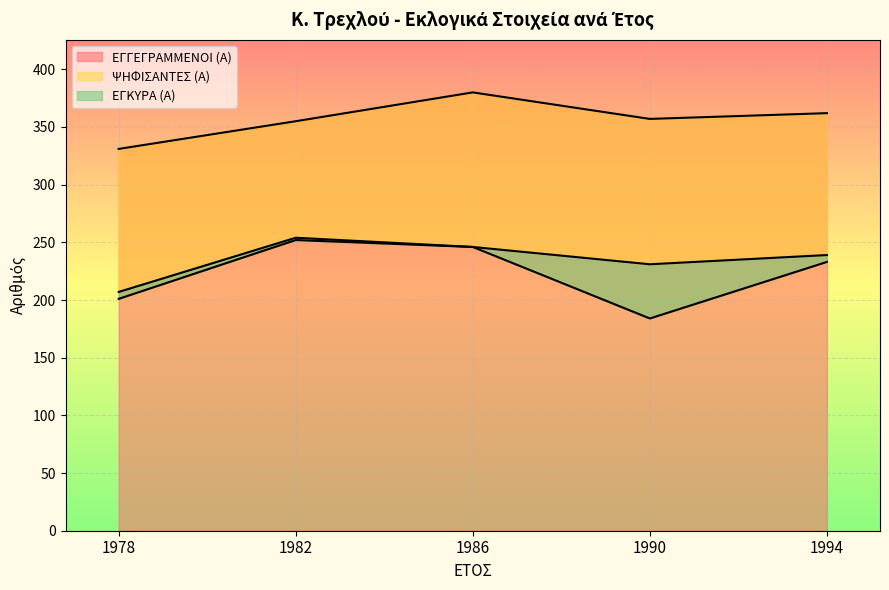

Which has a higher value, 1994 or 1990?

1994